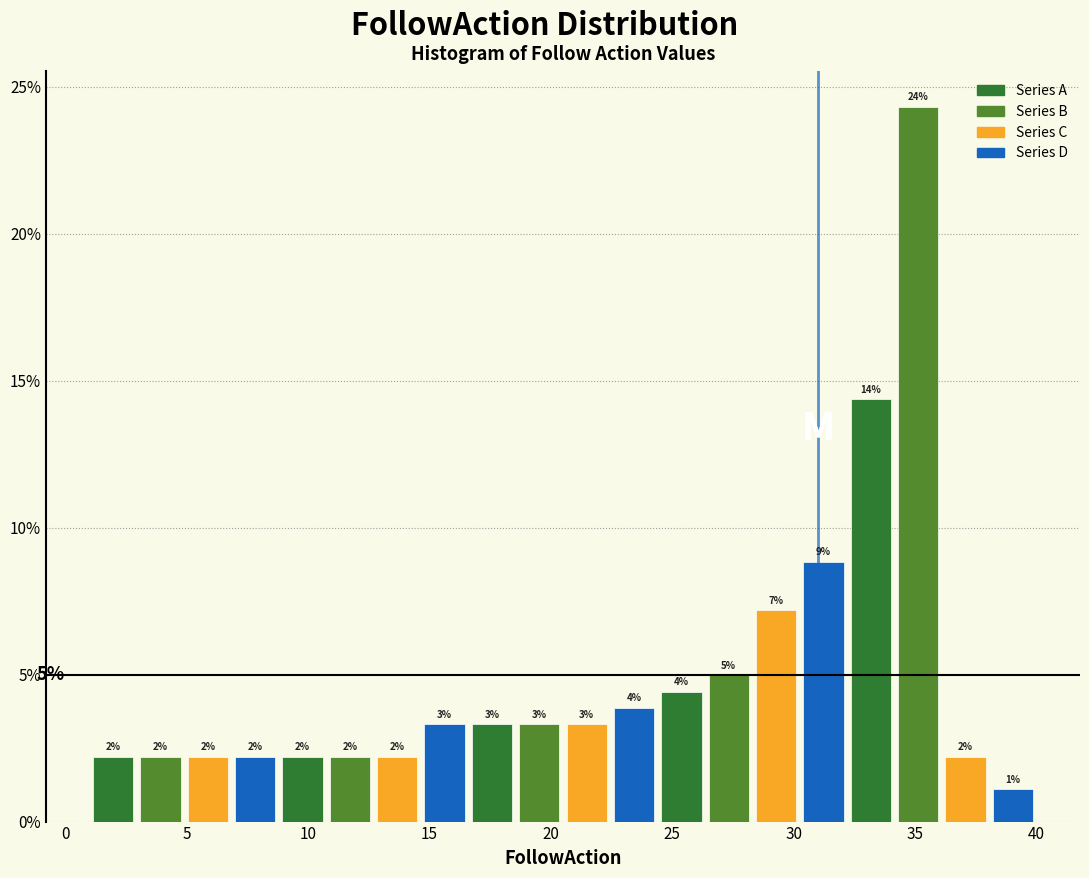

Read against the x-axis, roughly where is the centre of the tallest bar?

35.0